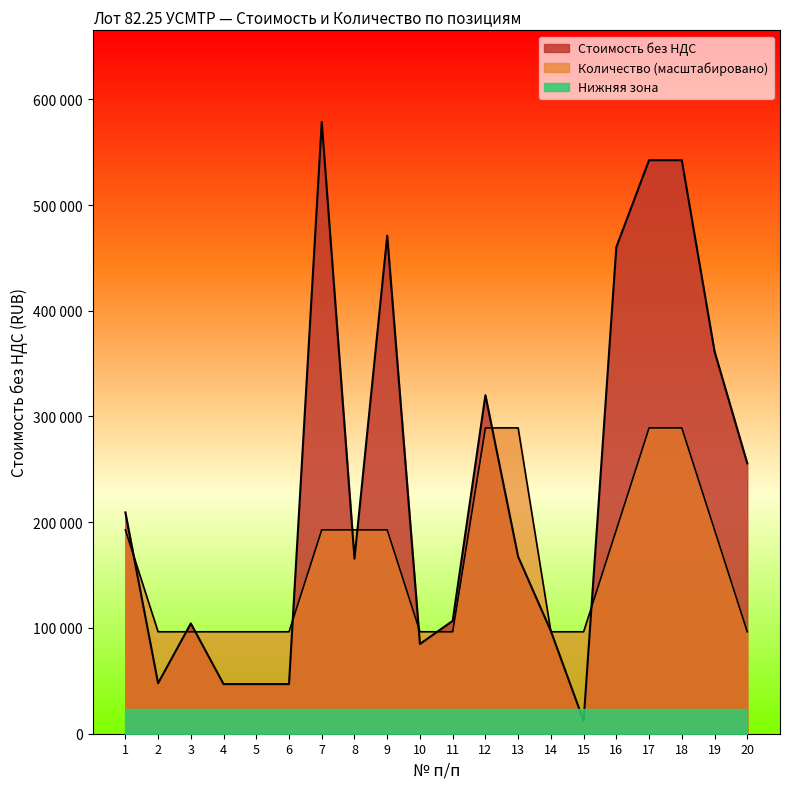

What is the sum of all Стоимость без НДС values?

4667720.2